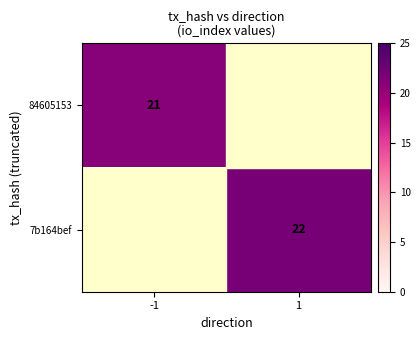

At which category does the chart reach its peak across all series?

1